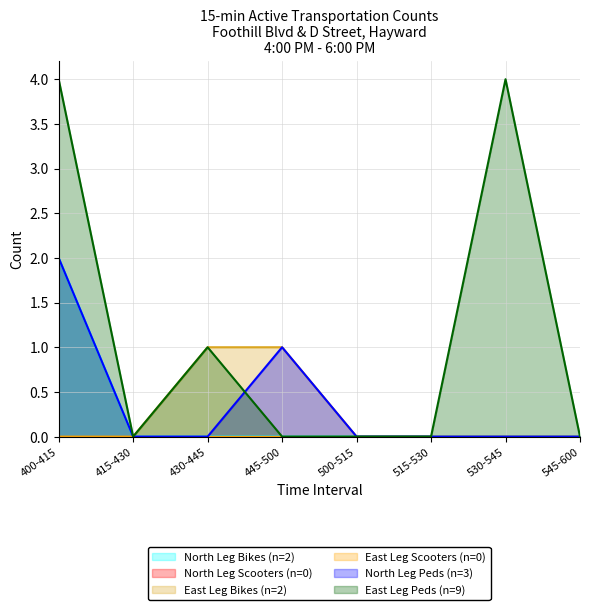

What is the label of the 4th point from the left?

445-500